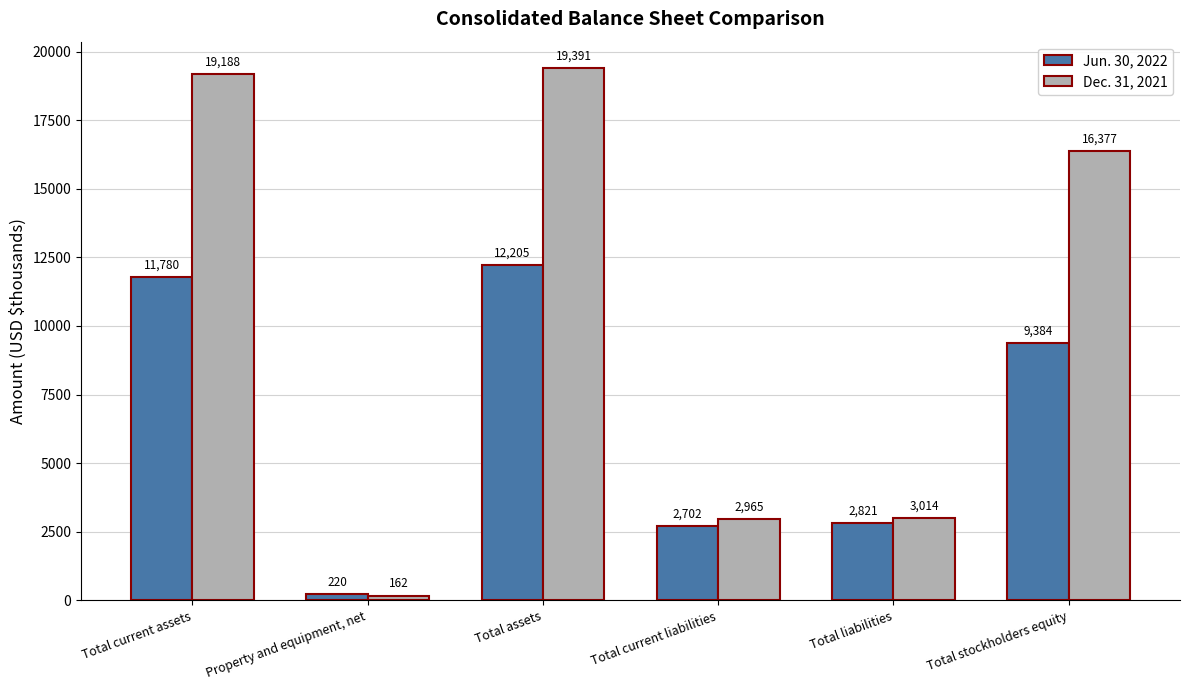

Is it true that Dec. 31, 2021 equals 11378 at Total assets?

False